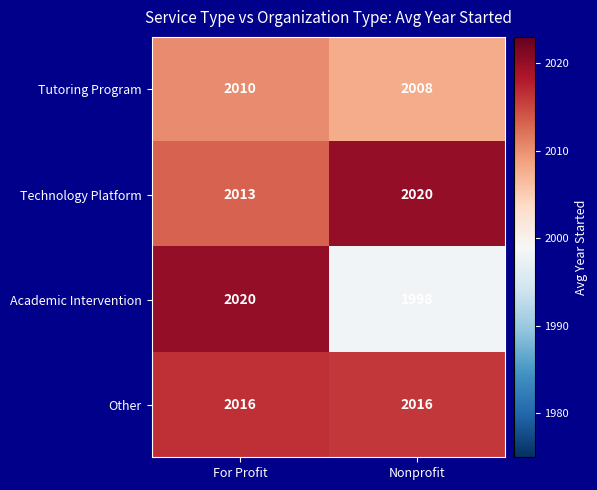

How many values in the Academic Intervention series are below 2020?

1